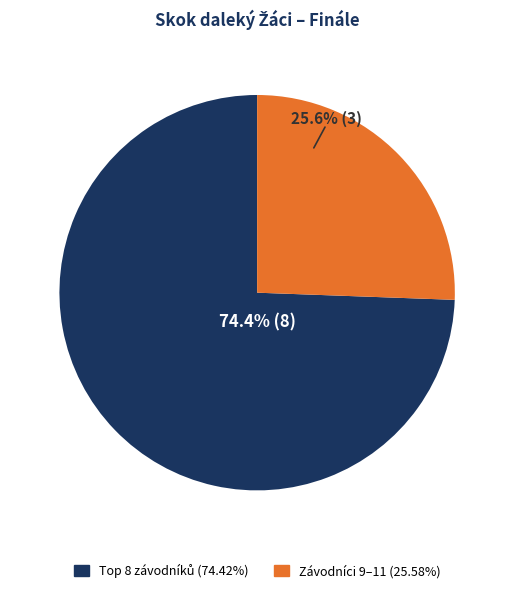

Does any single category account for the majority?

Yes